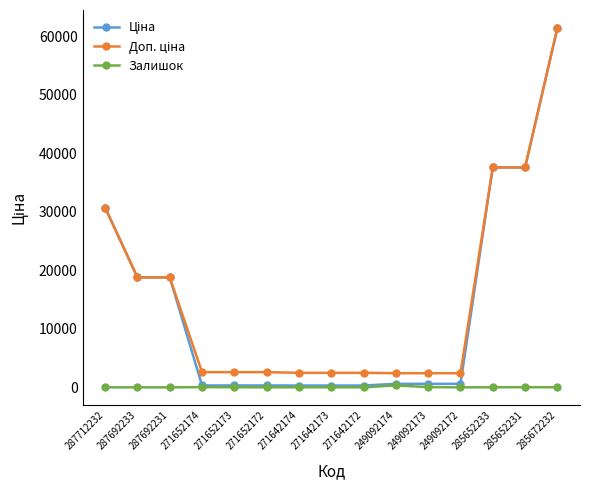

At which category is the sum across all series the highest?

285672232